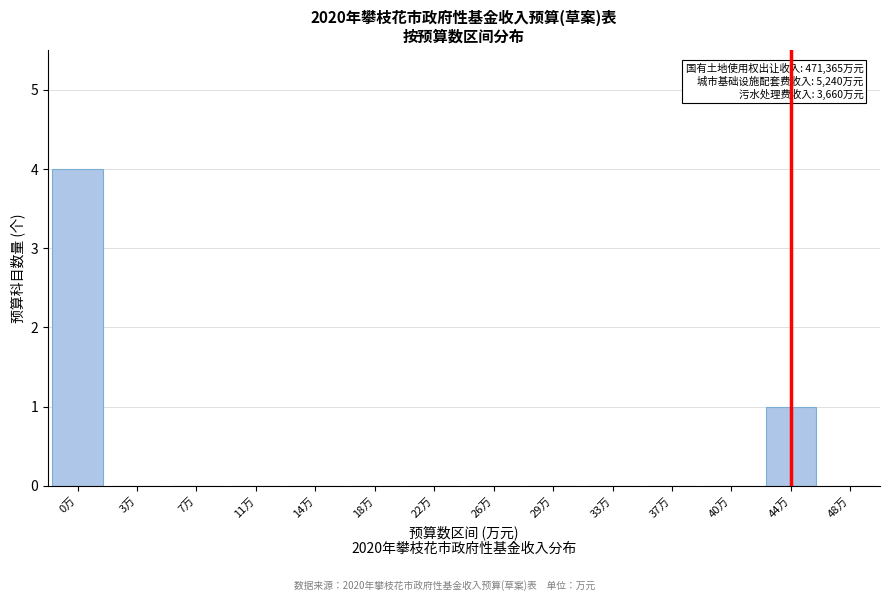

Reading left to right, transcribe all the data shown in this chart.

0万=4	3万=0	7万=0	11万=0	14万=0	18万=0	22万=0	26万=0	29万=0	33万=0	37万=0	40万=0	44万=1	48万=0